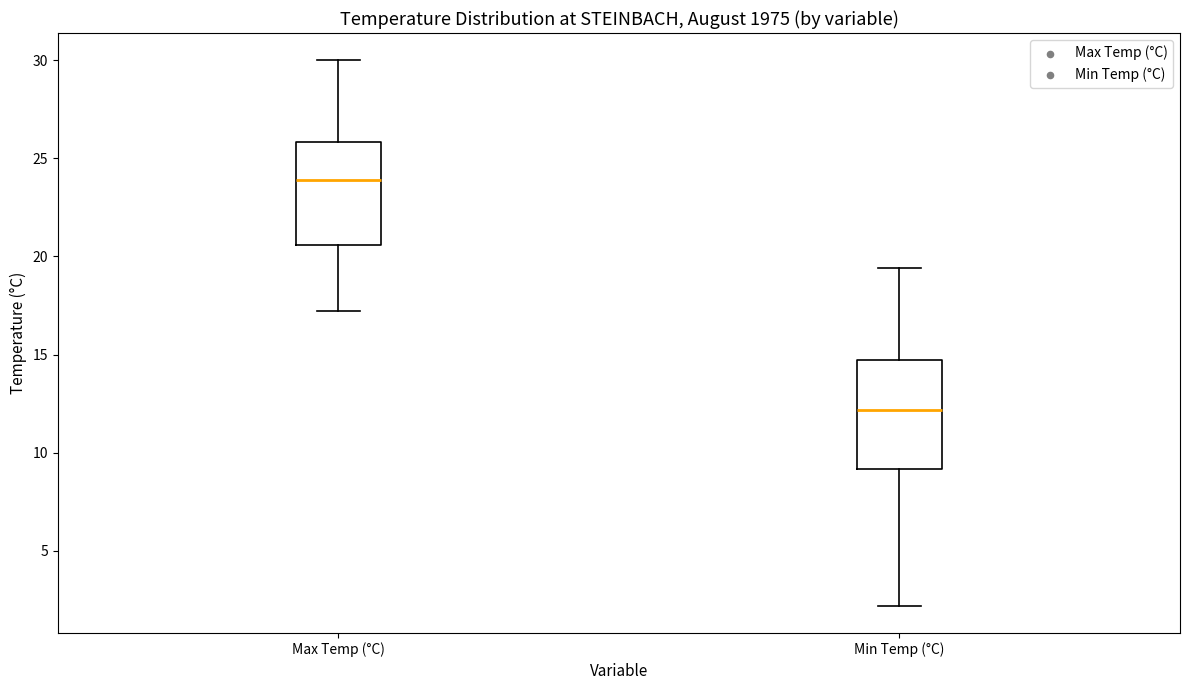

Where is the lower edge of the box for Min Temp (°C) on the y-axis? The values are not printed on the chart, so give them approximately, as read against the axis.

9.0